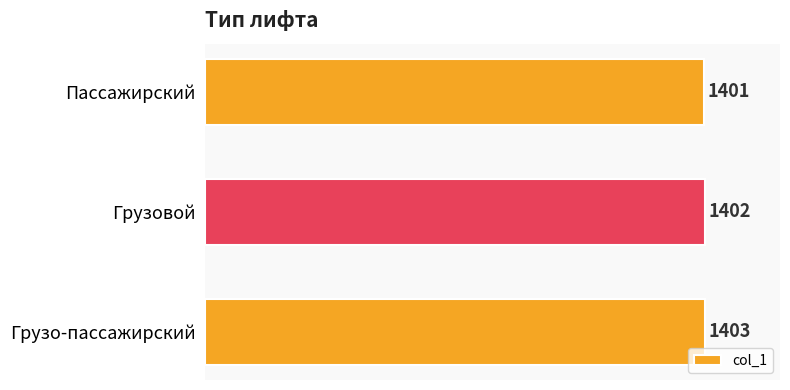

The chart shows a value of 1865 at Пассажирский. True or false?

False